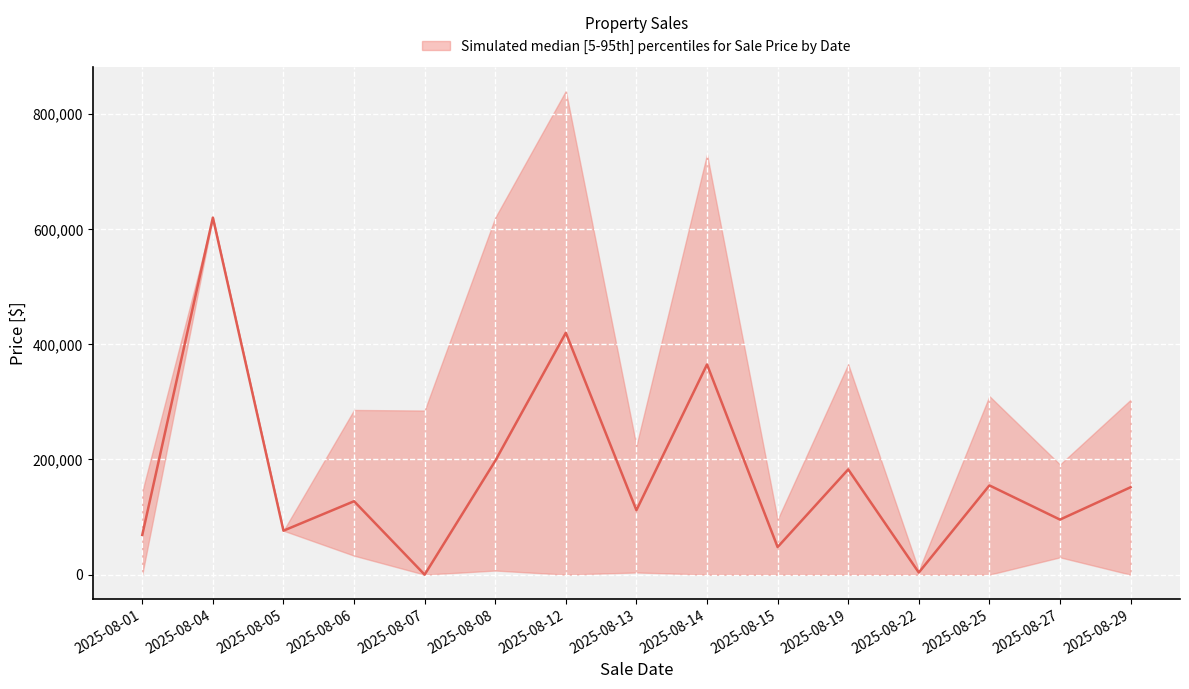

Reading left to right, extract all data points from this chart.

median: 2025-08-01=68995.0	2025-08-04=620000.0	2025-08-05=76362.0	2025-08-06=127500.0	2025-08-07=0.0	2025-08-08=197600.0	2025-08-12=420000.0	2025-08-13=111915.0	2025-08-14=365000.0	2025-08-15=47900.0	2025-08-19=182710.0	2025-08-22=3687.5	2025-08-25=155000.0	2025-08-27=95623.8	2025-08-29=151799.0
upper: 2025-08-01=143990.0	2025-08-04=620000.0	2025-08-05=76362.0	2025-08-06=286000.0	2025-08-07=285000.0	2025-08-08=620000.0	2025-08-12=840000.0	2025-08-13=223830.0	2025-08-14=730000.0	2025-08-15=95800.0	2025-08-19=365420.0	2025-08-22=7375.0	2025-08-25=310000.0	2025-08-27=191247.5	2025-08-29=303598.0
lower: 2025-08-01=500.0	2025-08-04=620000.0	2025-08-05=76362.0	2025-08-06=33000.0	2025-08-07=0.0	2025-08-08=7200.0	2025-08-12=0.0	2025-08-13=3830.0	2025-08-14=0.0	2025-08-15=0.0	2025-08-19=0.0	2025-08-22=0.0	2025-08-25=0.0	2025-08-27=30107.0	2025-08-29=0.0